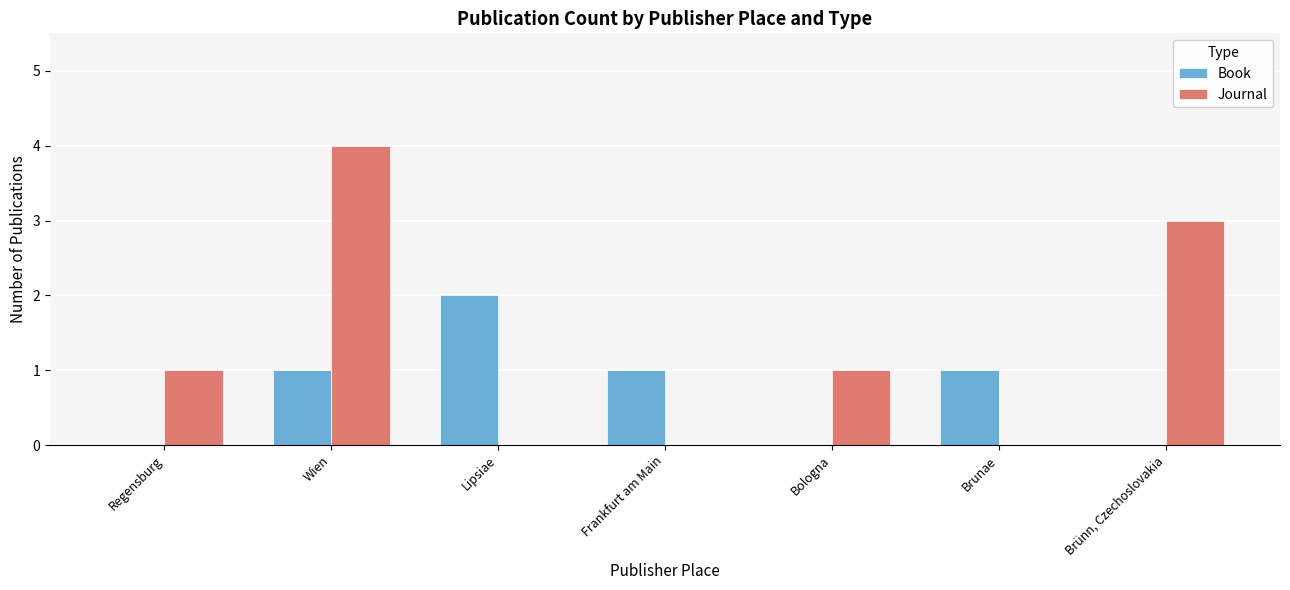

Between Frankfurt am Main and Brünn, Czechoslovakia, which series saw the biggest shift?

Journal